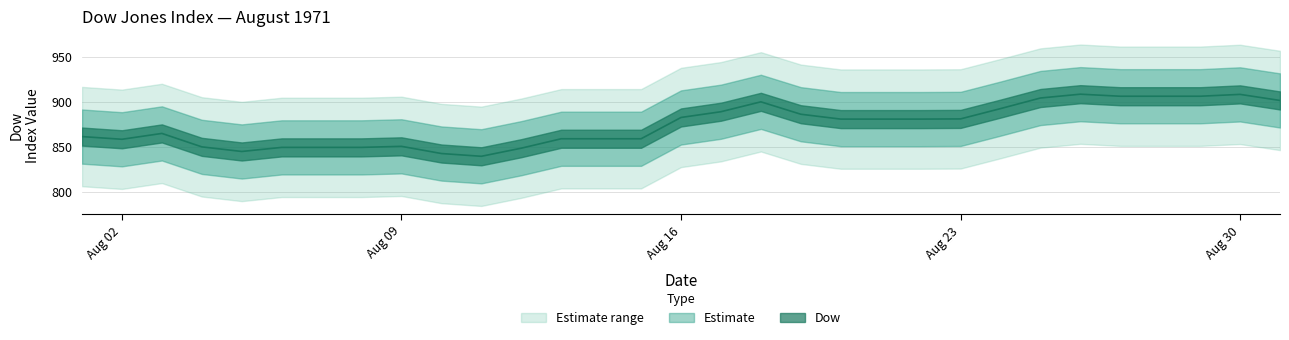

Between 1971-08-01 and 1971-08-22, which is larger?

1971-08-22